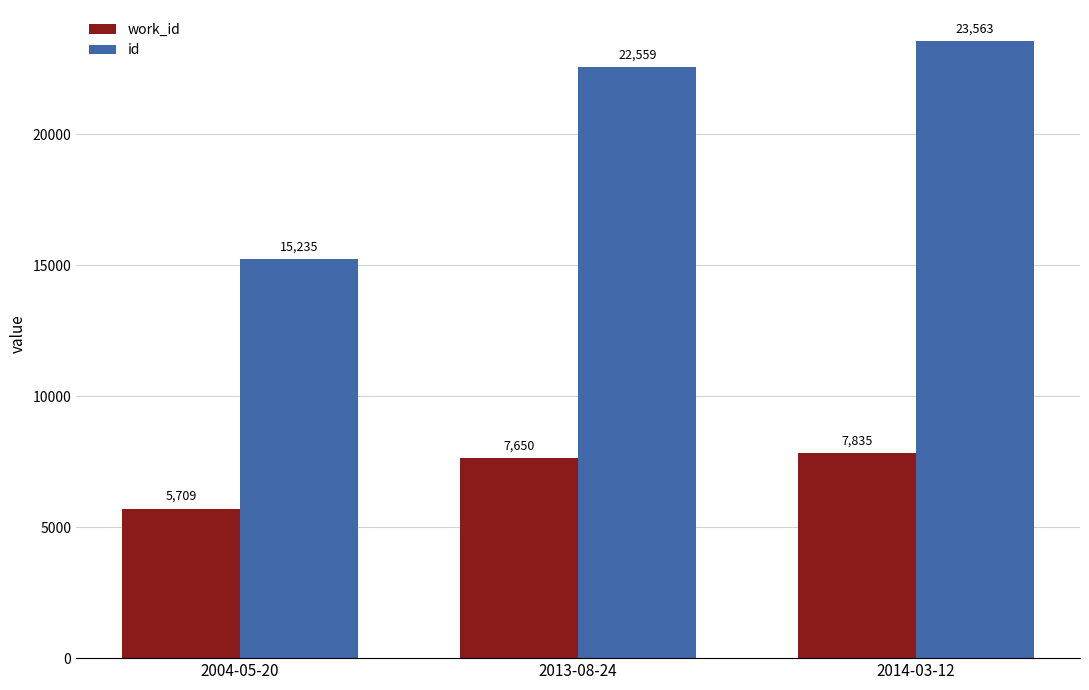

Reading right to left, extract all data points from this chart.

work_id: 7835	7650	5709
id: 23563	22559	15235